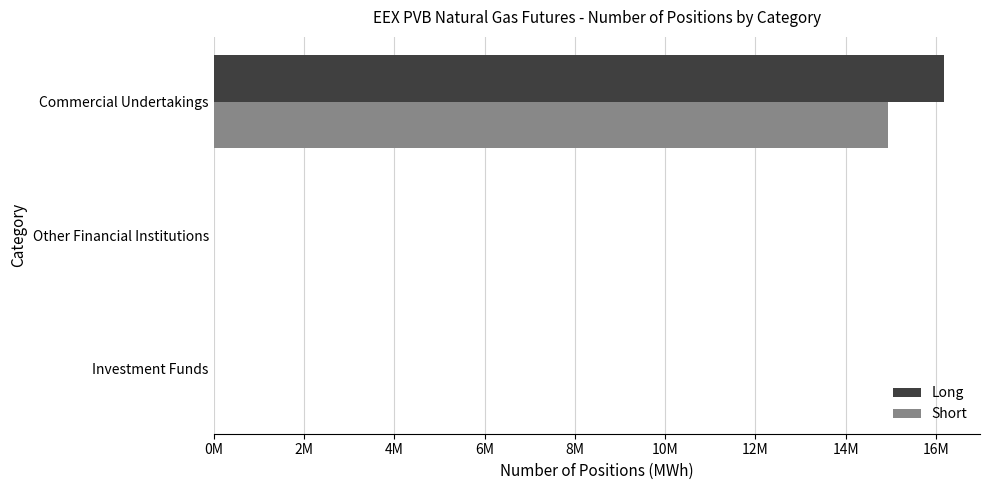

What are all the series names shown in the legend?

Long, Short